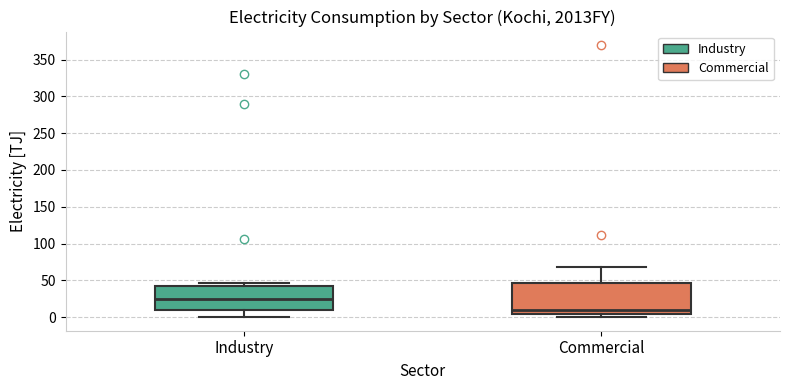

Where is the lower edge of the box for Commercial on the y-axis? The values are not printed on the chart, so give them approximately, as read against the axis.

5